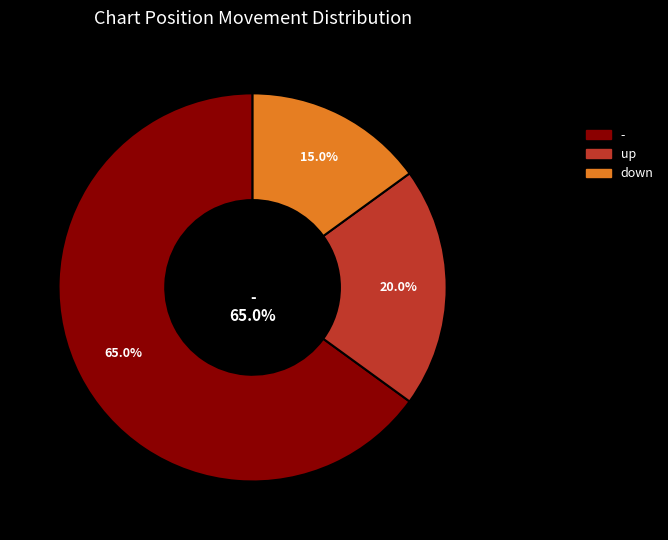

Which slice represents more than half of the pie?

-